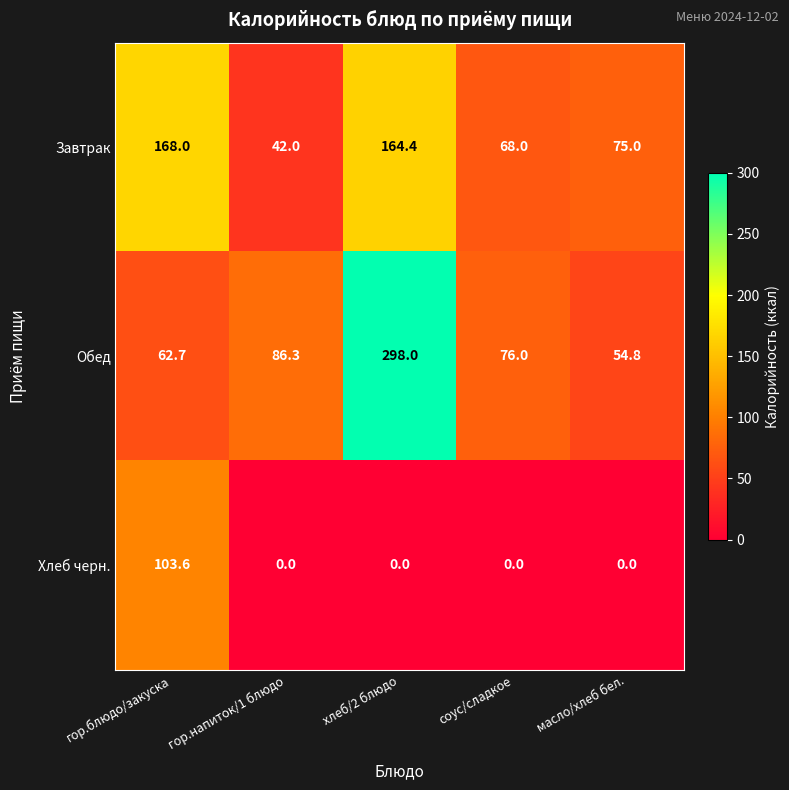

Is it true that Хлеб черн. equals 0.0 at хлеб/2 блюдо?

True